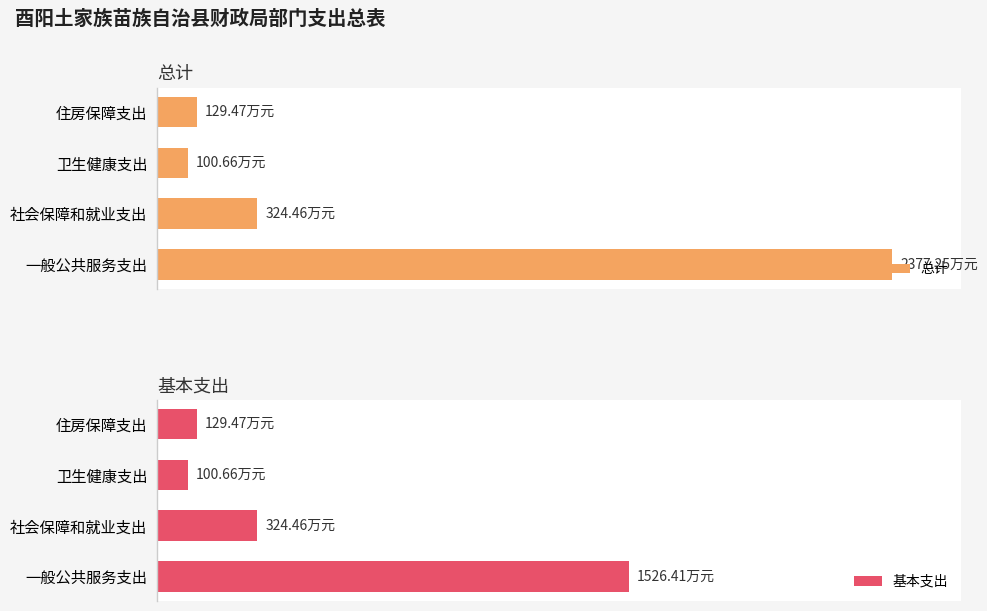

How many data points does each series have?

4